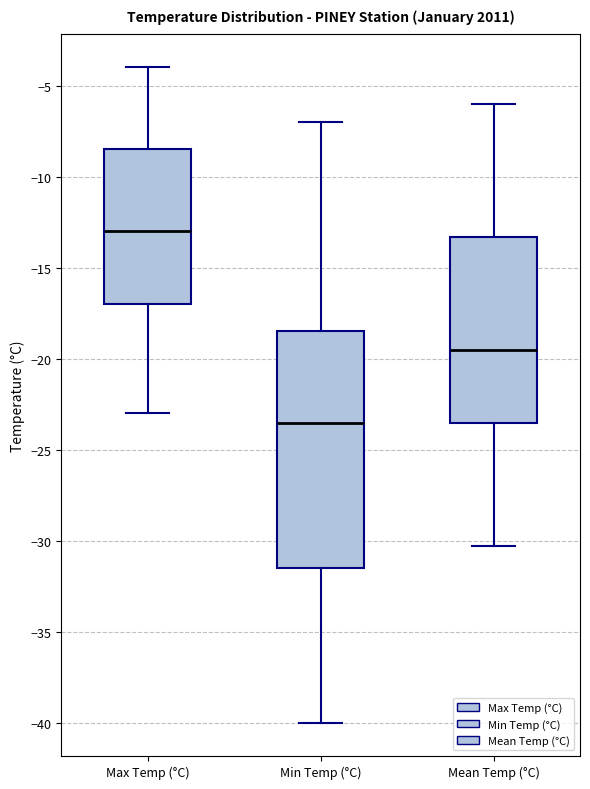

Which box's median line is the highest?

Max Temp (°C)